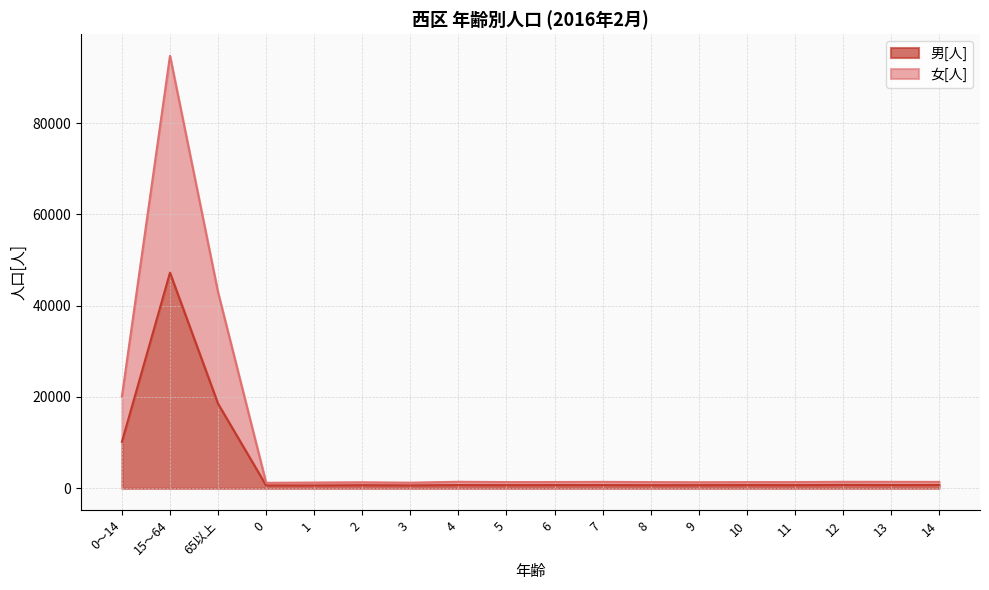

At which label does 女[人] reach its peak?

15～64